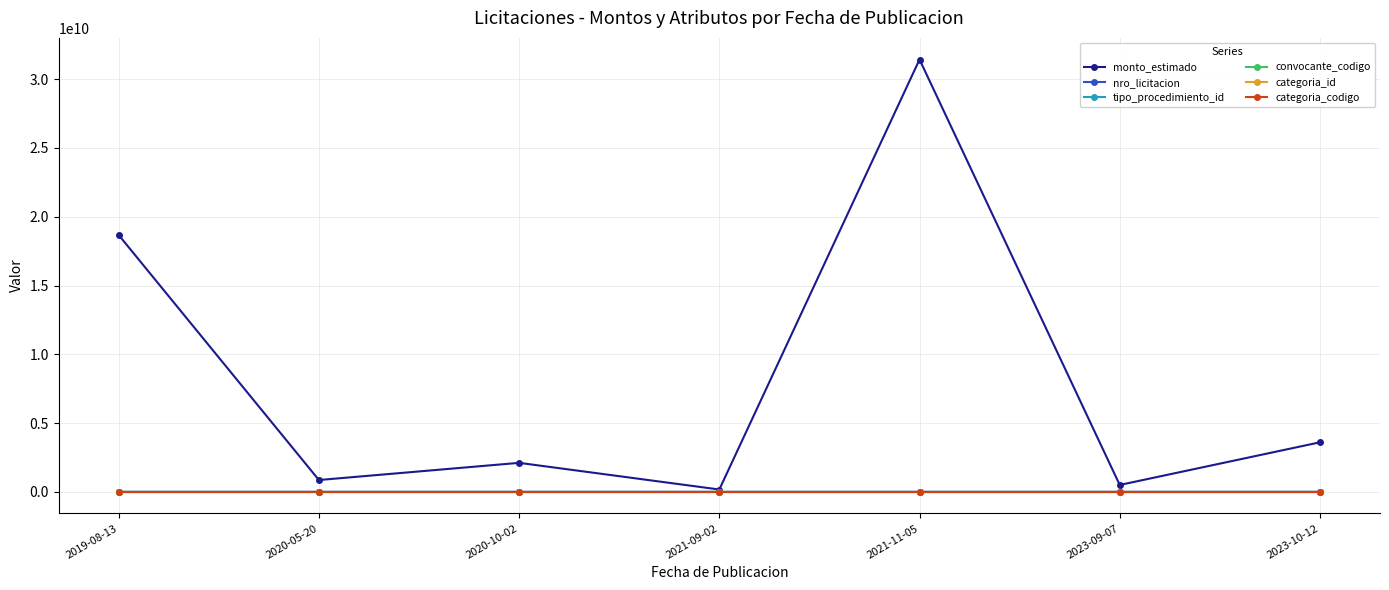

At which category is the sum across all series the highest?

2021-11-05